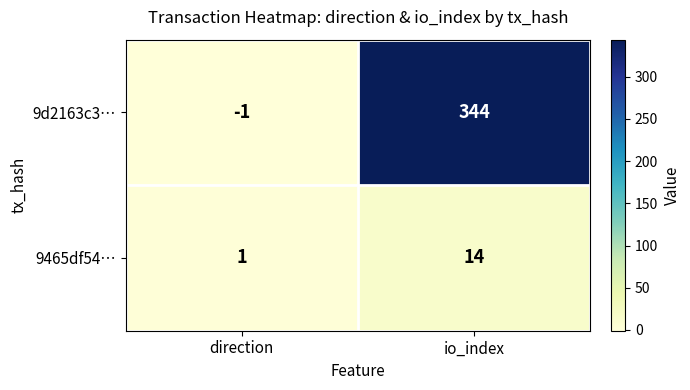

What is the spread (max minus min) of values at io_index?

330